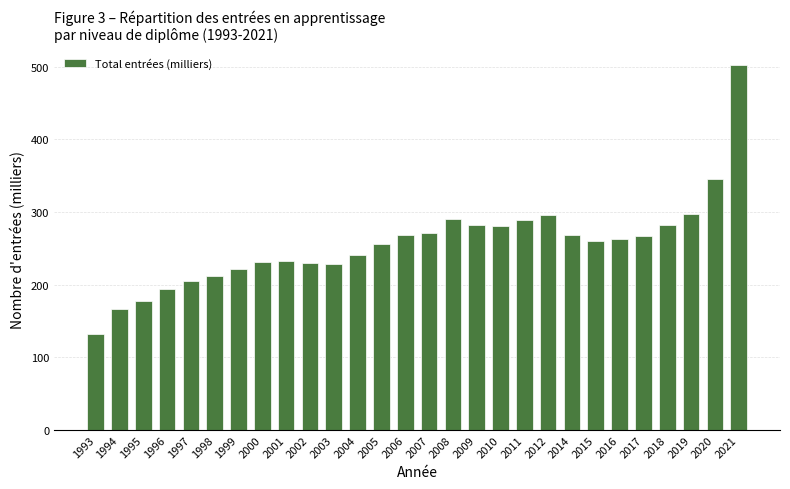

What is the change in value from 2004 to 2015?

+18.9